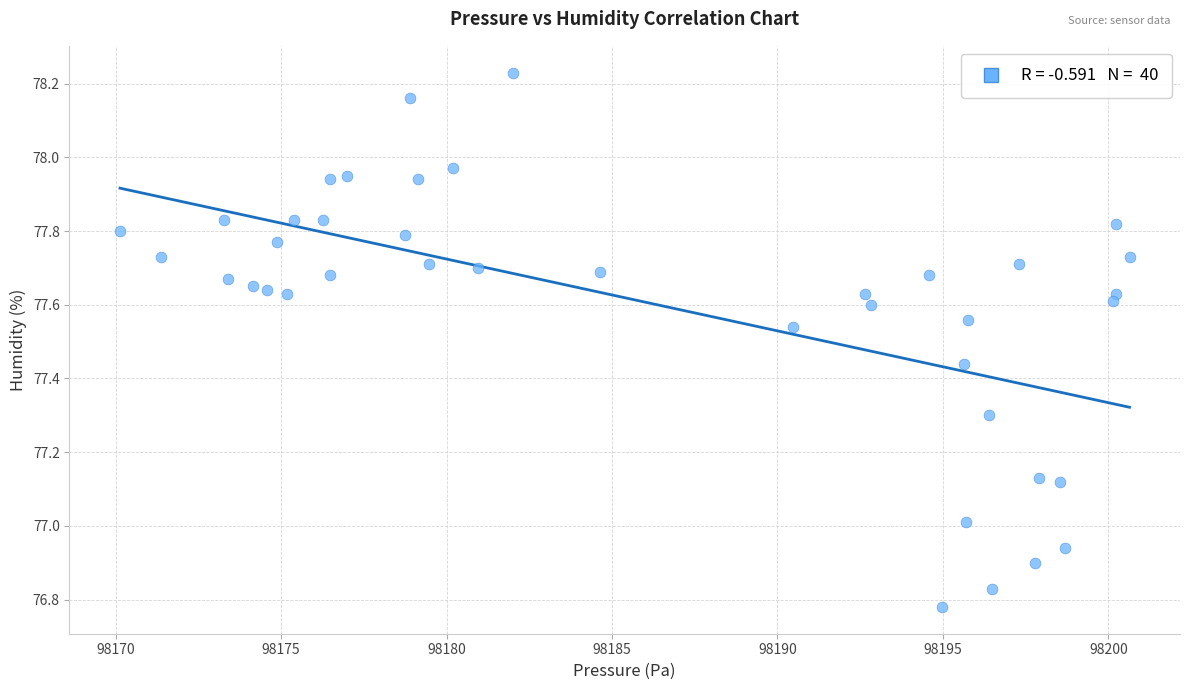

What is the range of X values (max minus min)?

30.5